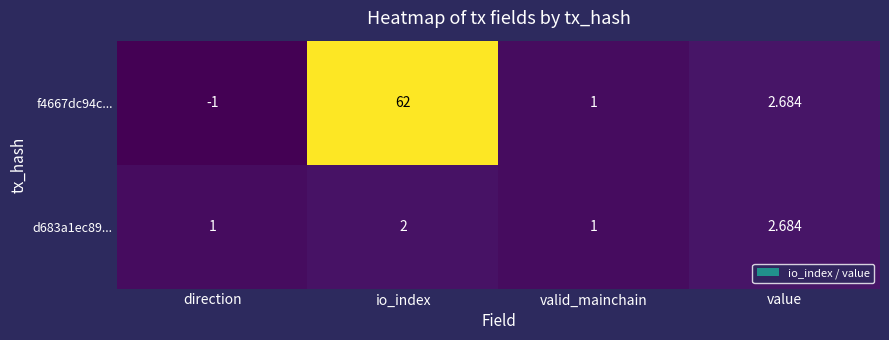

At which category is the sum across all series the highest?

io_index